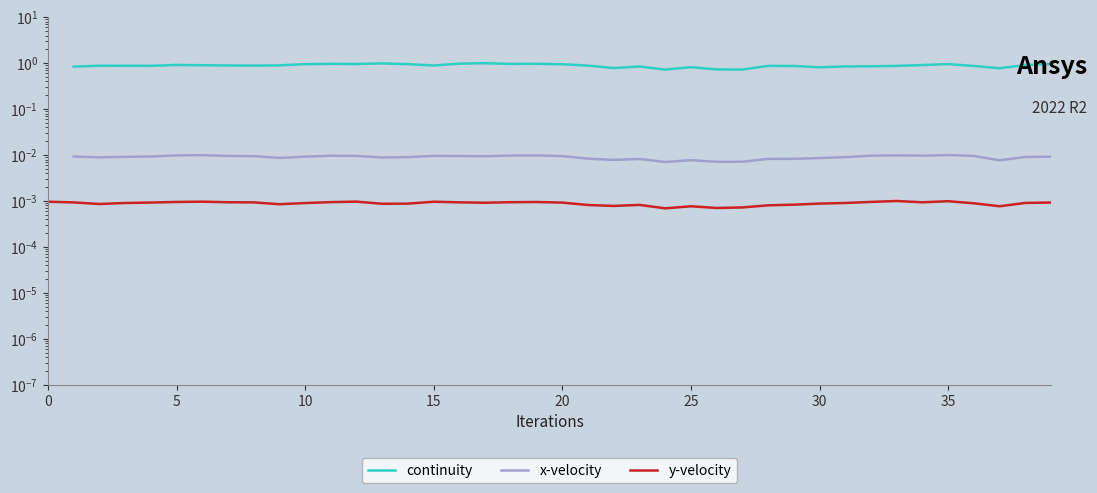

List the series in order of their overall mean, highest first.

continuity, x-velocity, y-velocity